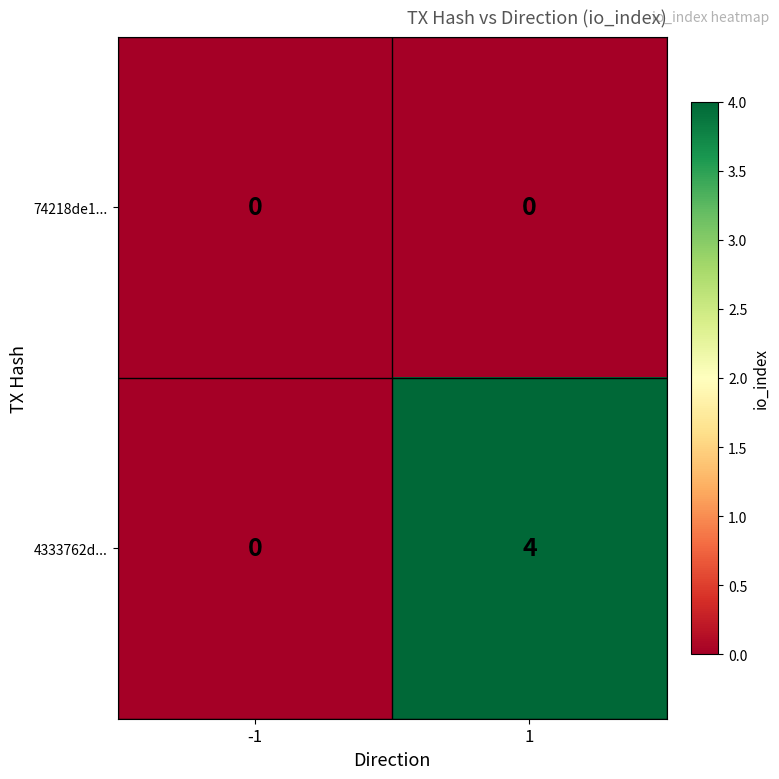

Reading left to right, what are all the values shown in this chart?

74218de1...: 0	0
4333762d...: 0	4